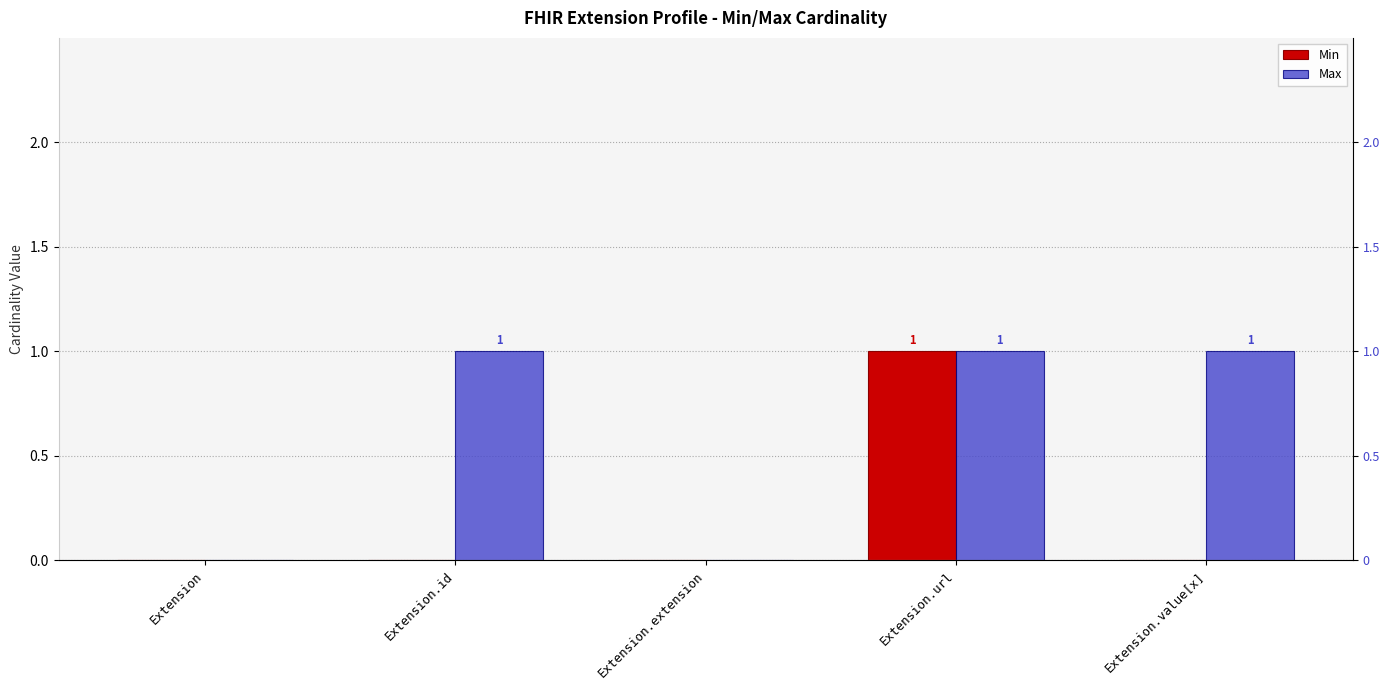

Reading left to right, what are all the values shown in this chart?

Min: Extension=0	Extension.id=0	Extension.extension=0	Extension.url=1	Extension.value[x]=0
Max: Extension=0	Extension.id=1	Extension.extension=0	Extension.url=1	Extension.value[x]=1